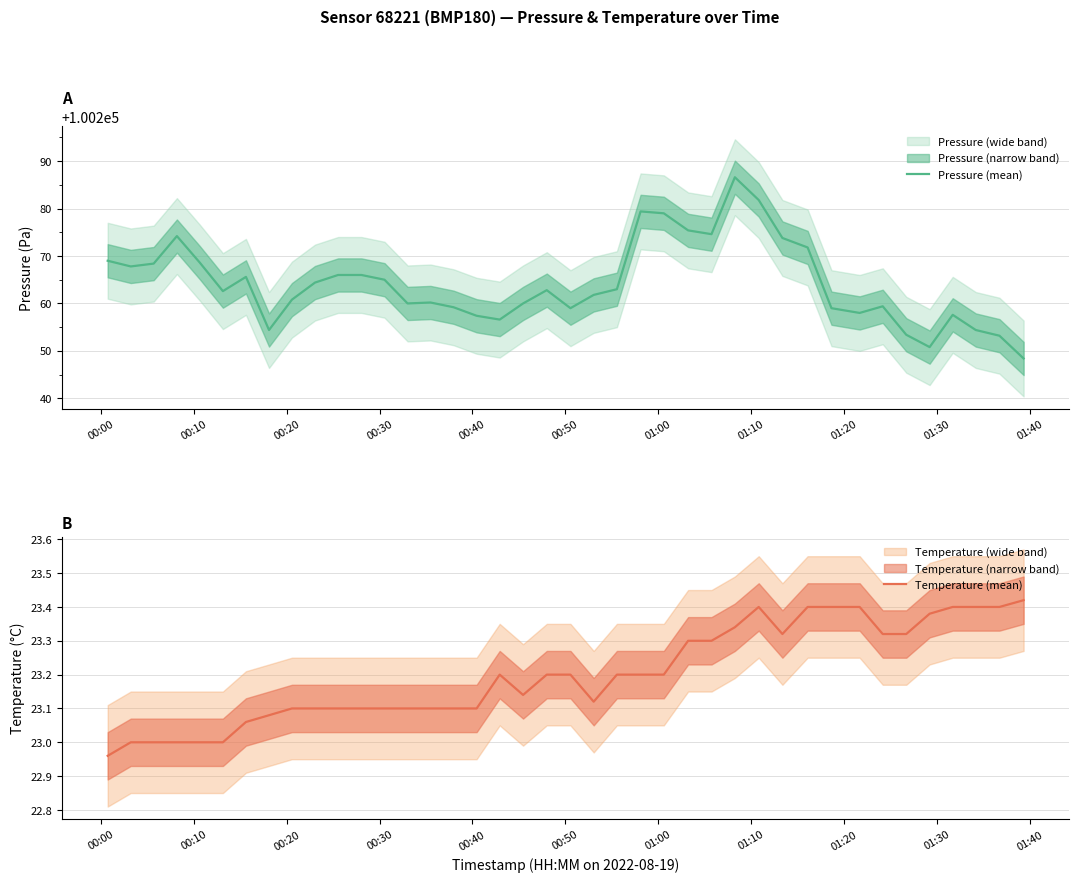

How many lines are shown in the chart?

2